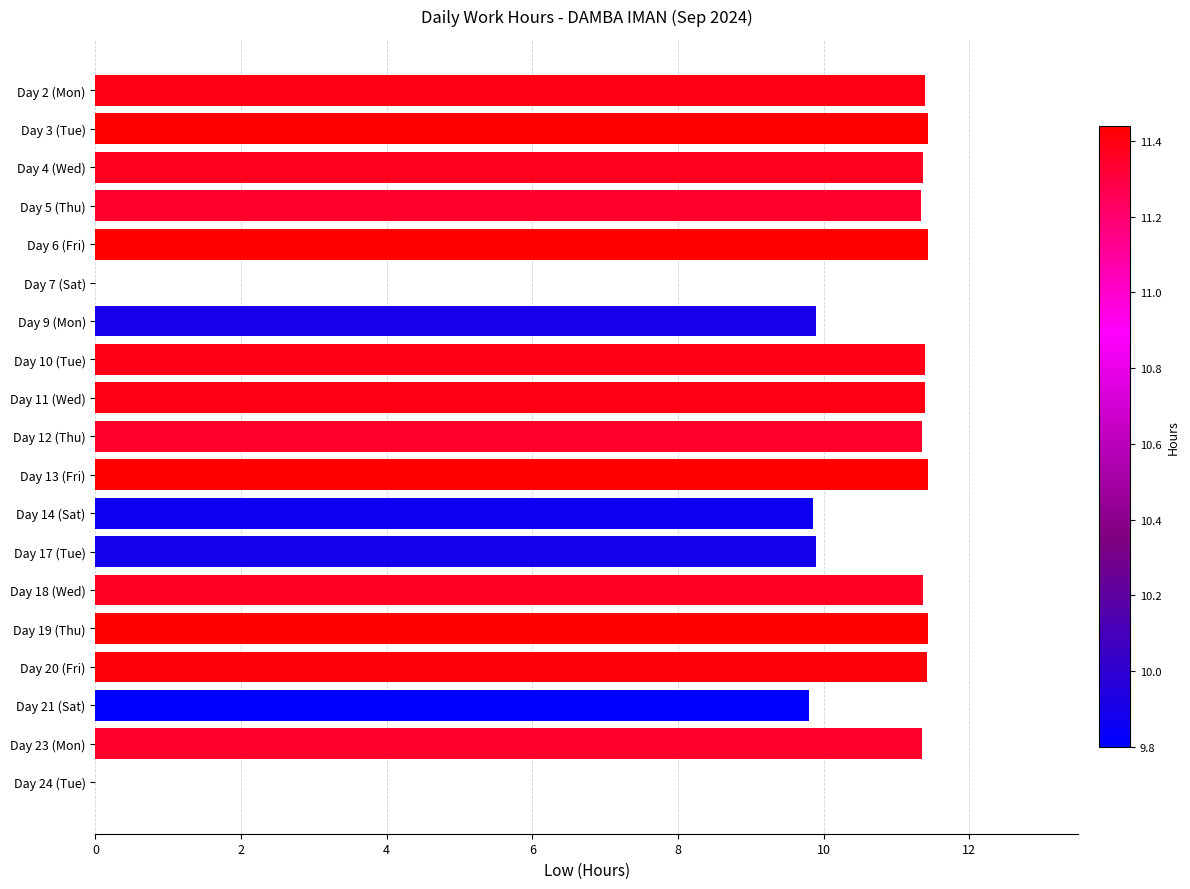

What is the sum of the values at Day 20 (Fri) and Day 13 (Fri)?

22.9